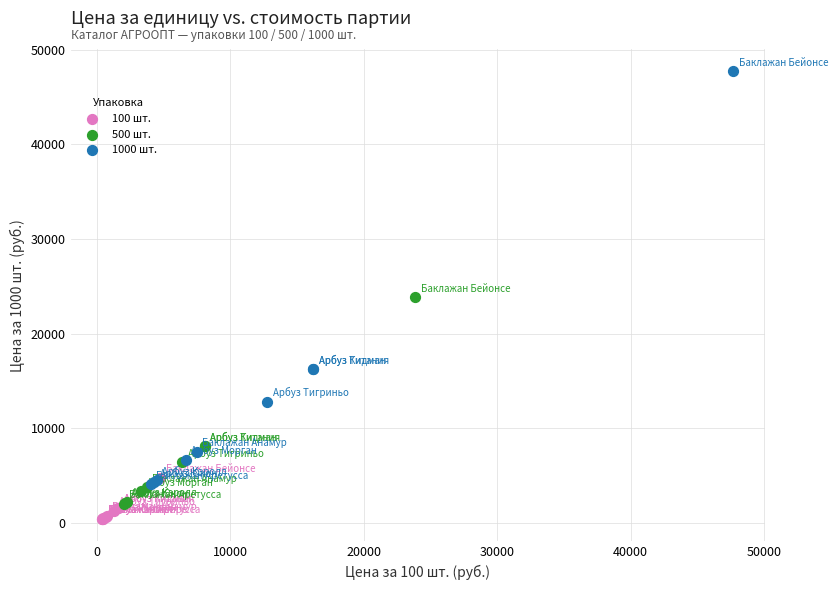

Which series contains the highest Y value?

1000 шт.